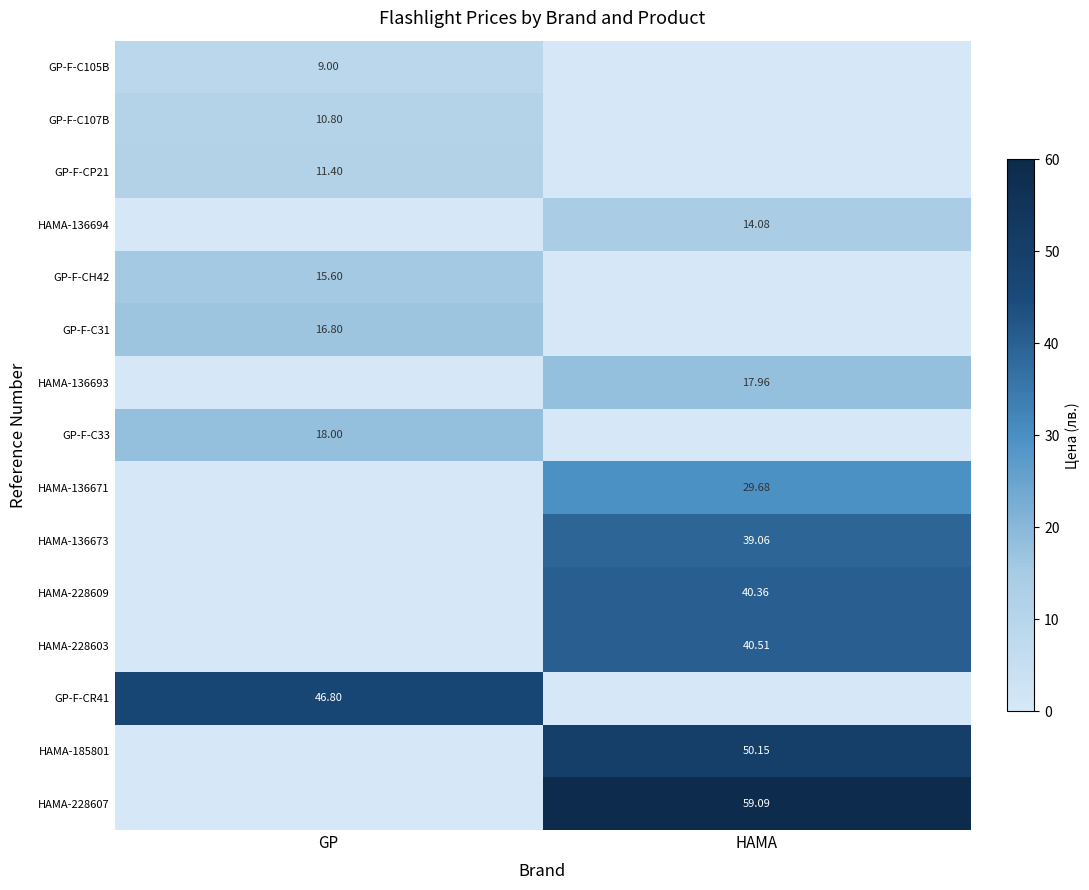

Rank the series at HAMA from highest to lowest value.

HAMA-228607, HAMA-185801, HAMA-228603, HAMA-228609, HAMA-136673, HAMA-136671, HAMA-136693, HAMA-136694, GP-F-C105B, GP-F-C107B, GP-F-CP21, GP-F-CH42, GP-F-C31, GP-F-C33, GP-F-CR41